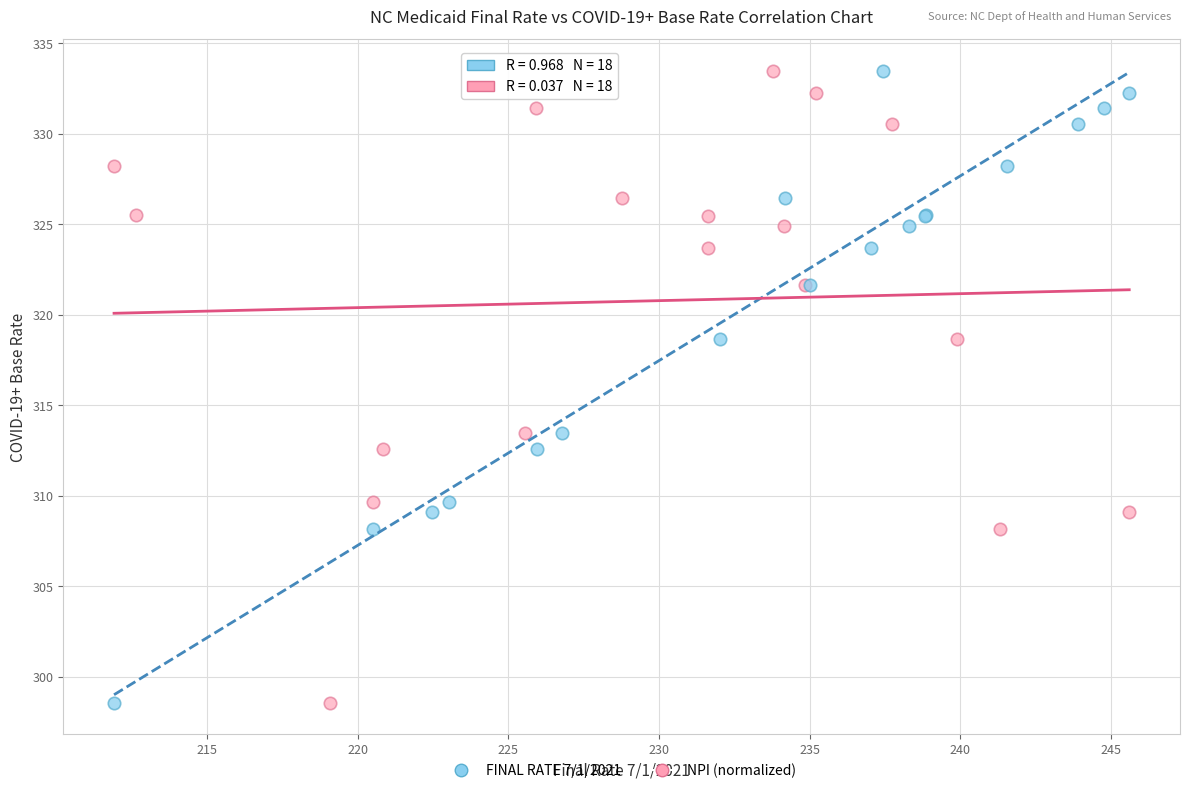

What are all the series names shown in the legend?

FINAL RATE 7/1/2021, NPI (normalized)